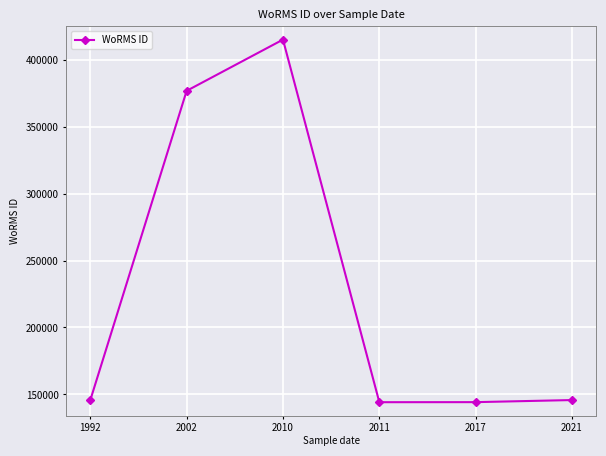

What is the maximum value shown in the chart?

415097